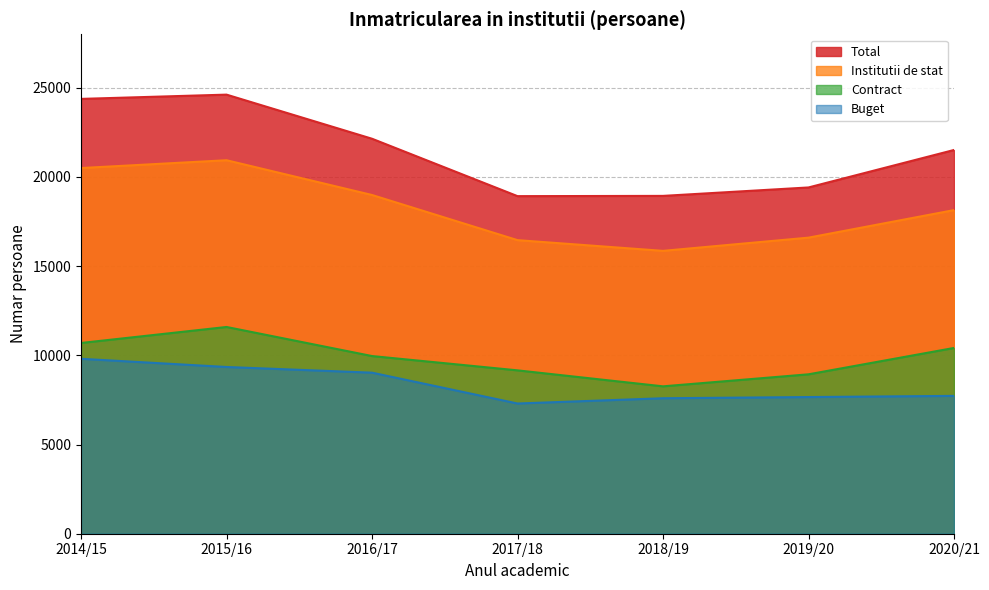

What is the difference between the maximum and minimum values in the Contract series?

3328